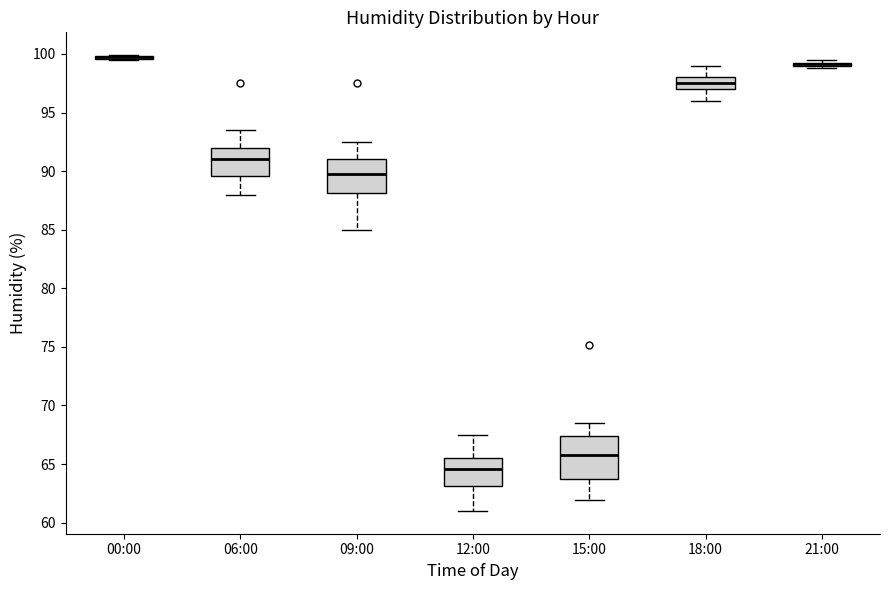

Where does the median line of the box for 06:00 sit on the y-axis? The values are not printed on the chart, so give them approximately, as read against the axis.

91.0